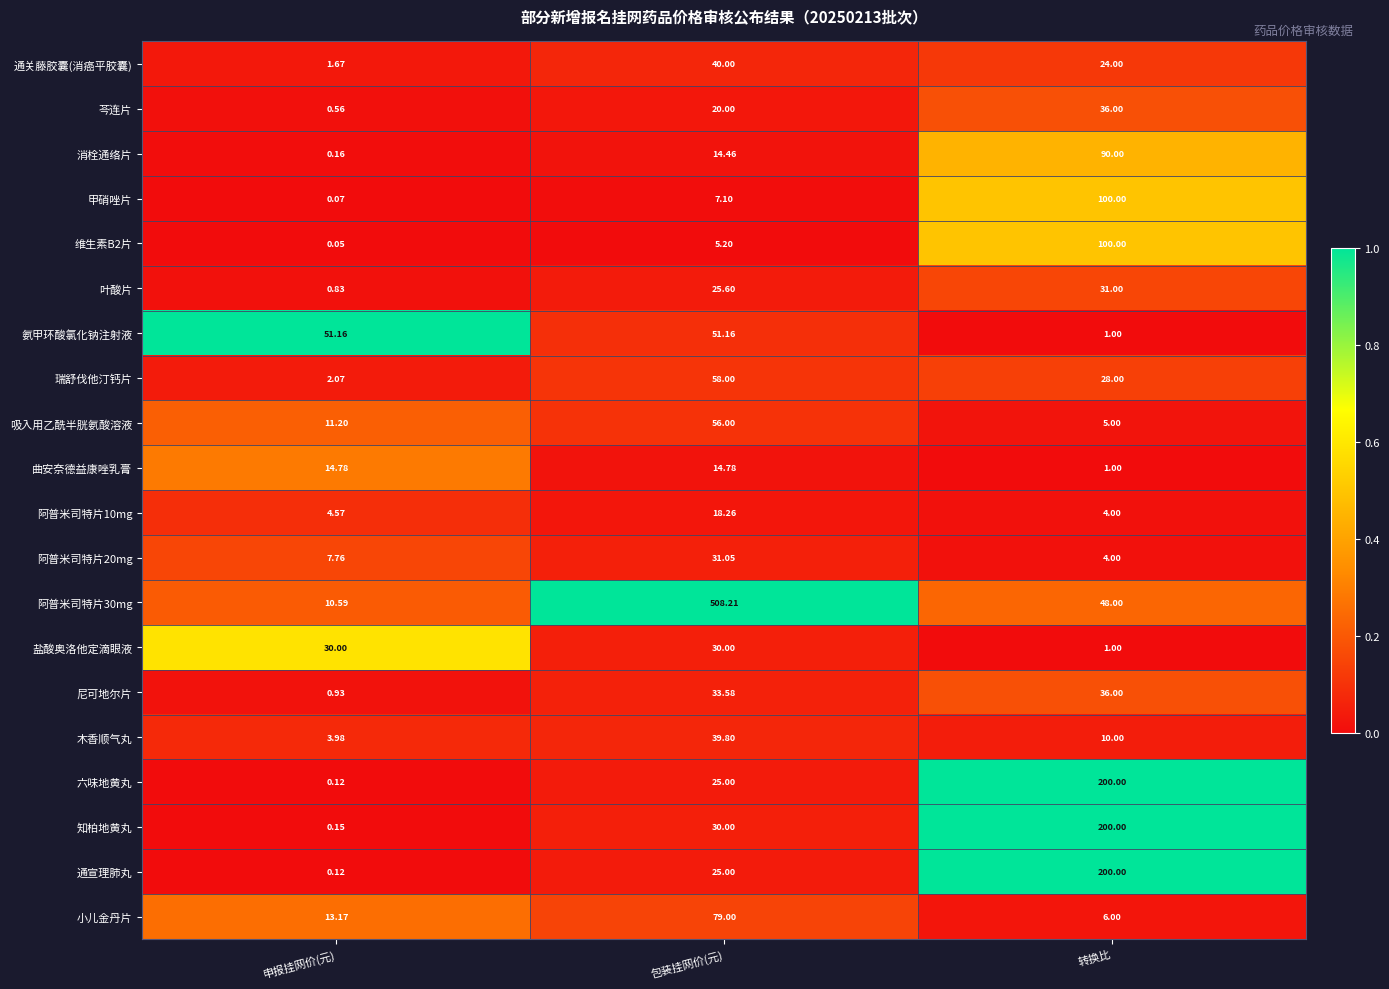

At which category is the sum across all series the highest?

转换比